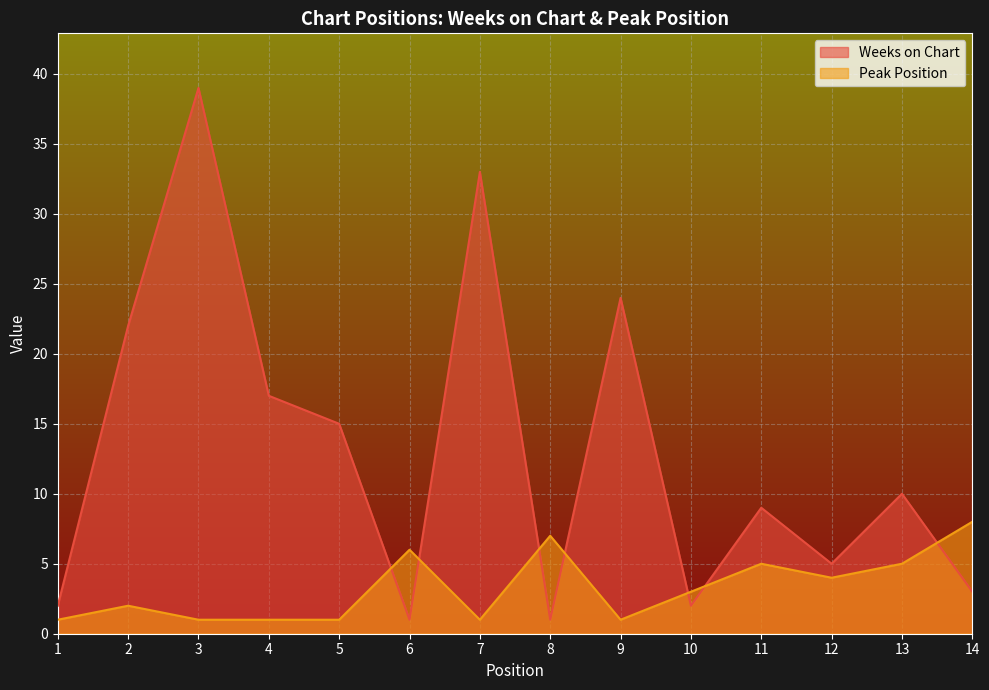

Reading left to right, transcribe all the data shown in this chart.

Weeks on Chart: 2	22	39	17	15	1	33	1	24	2	9	5	10	3
Peak Position: 1	2	1	1	1	6	1	7	1	3	5	4	5	8